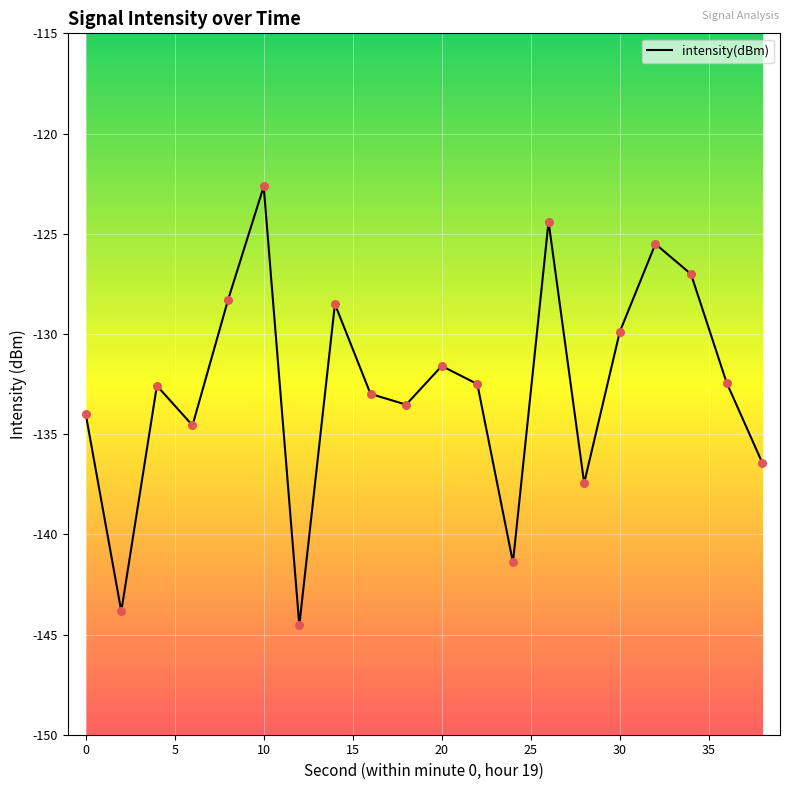

What is the difference between the maximum and minimum values?

21.9